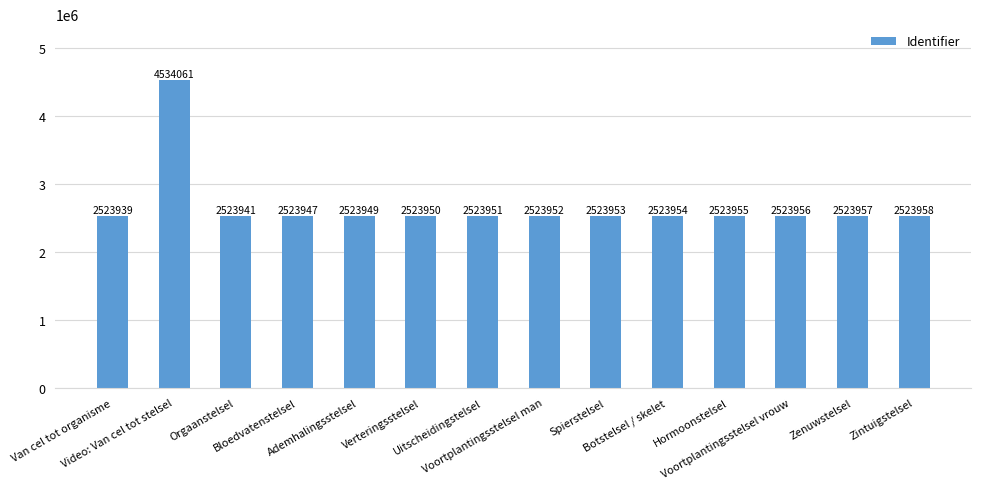

What is the difference between the maximum and minimum values?

2010122